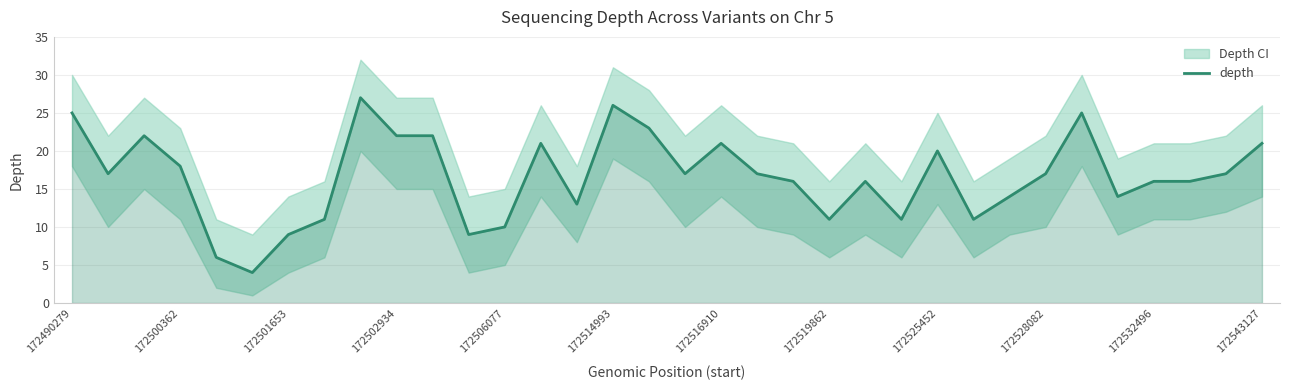

What is the highest value of the depth series?

27